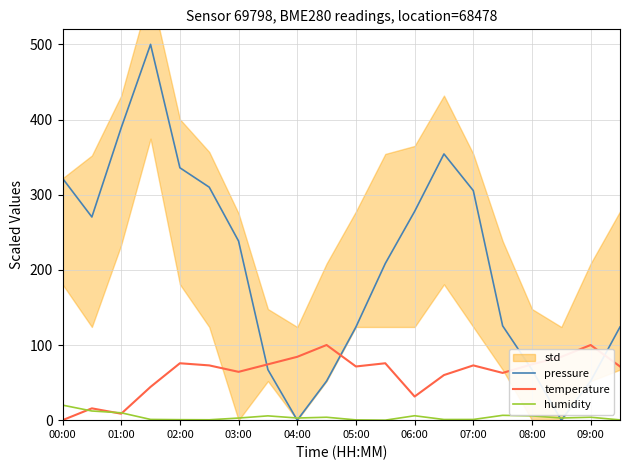

Count the number of categories in the chart.

20